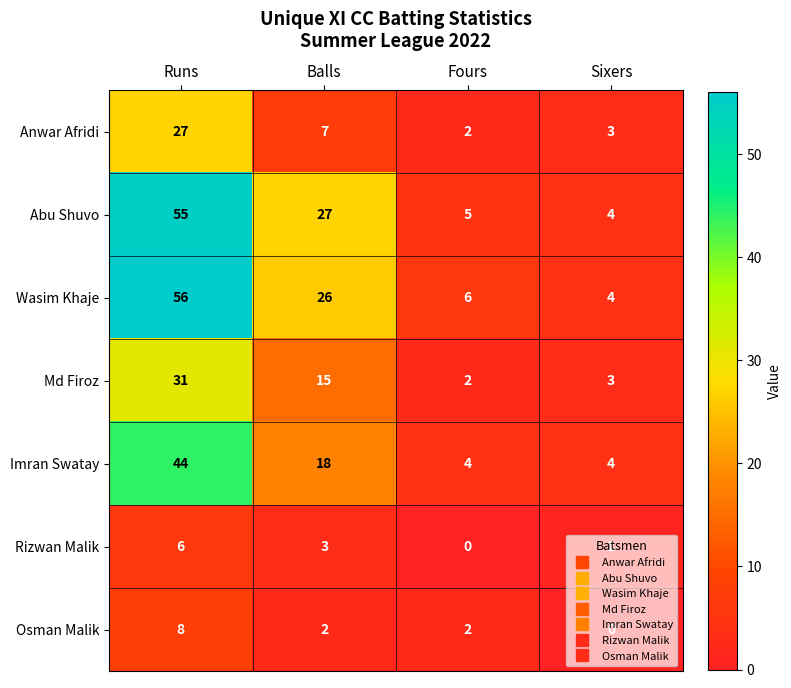

The Imran Swatay series shows 2 at Sixers. True or false?

False